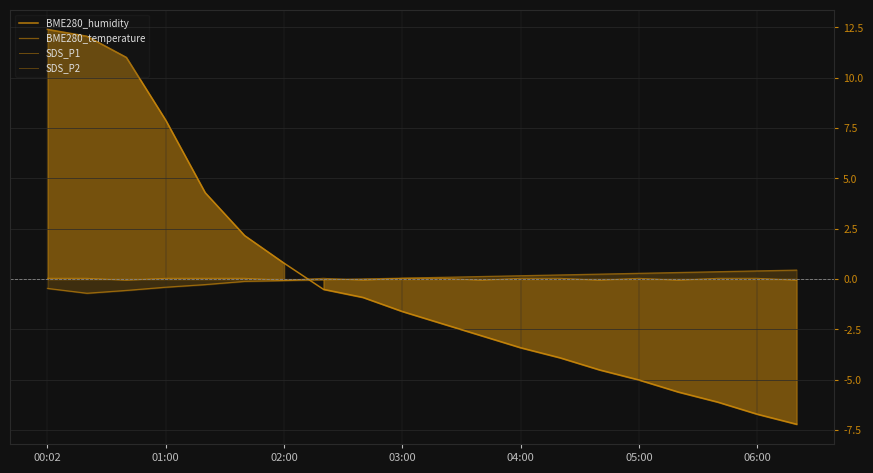

Which has a higher value, 19 or 14?

14